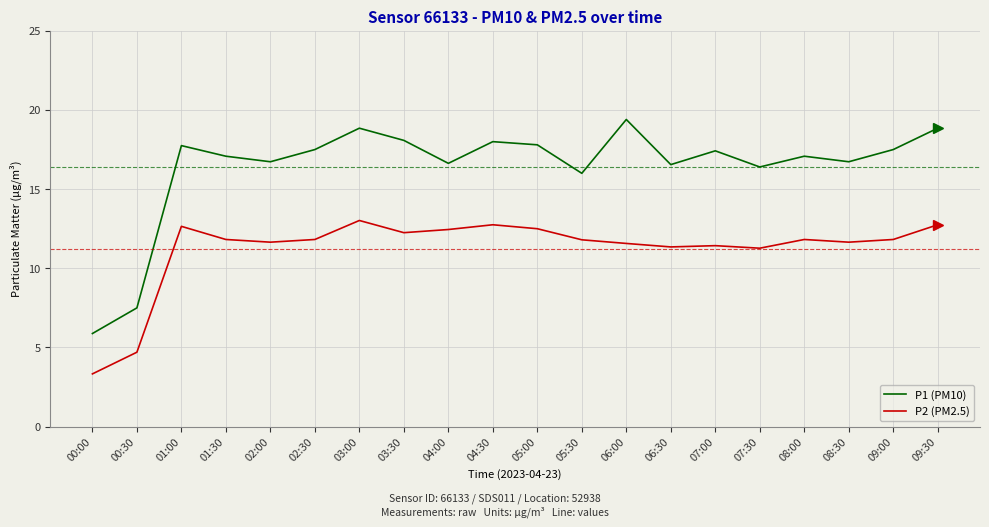

What is the total value across all series at 04:30?

30.8